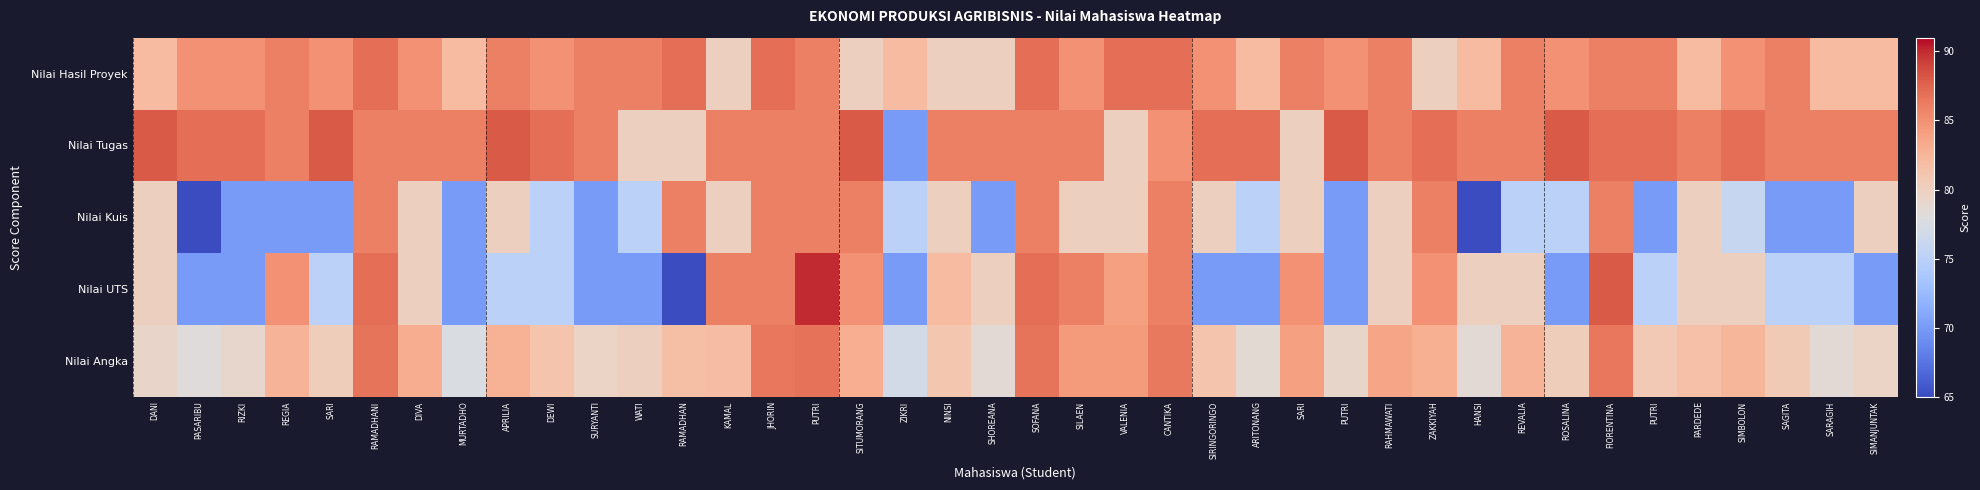

Between ZAKKIYAH and RIZKI, which is larger?

RIZKI